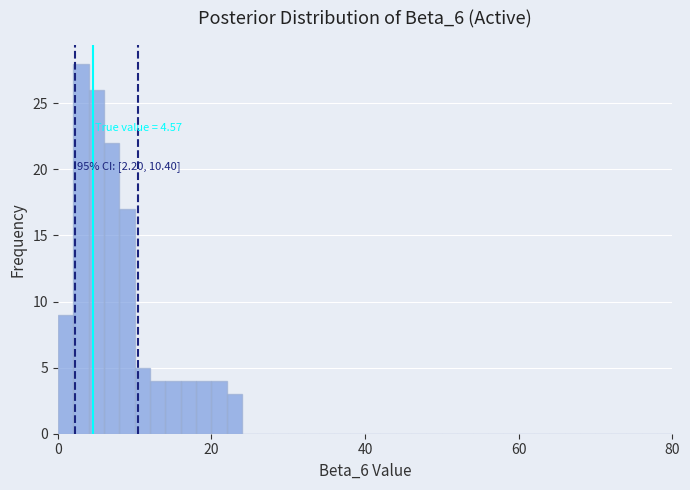

Read against the x-axis, roughly where is the centre of the tallest bar?

4